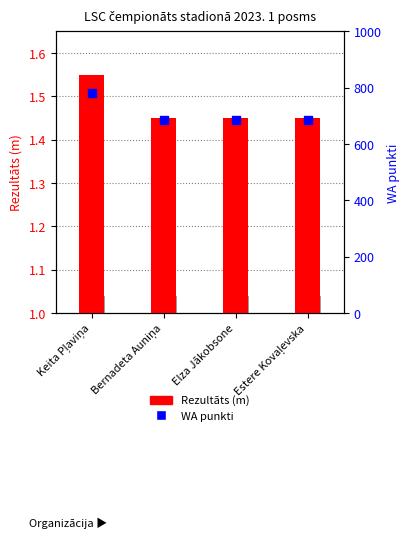

At how many categories does at least one series exceed 143?

4